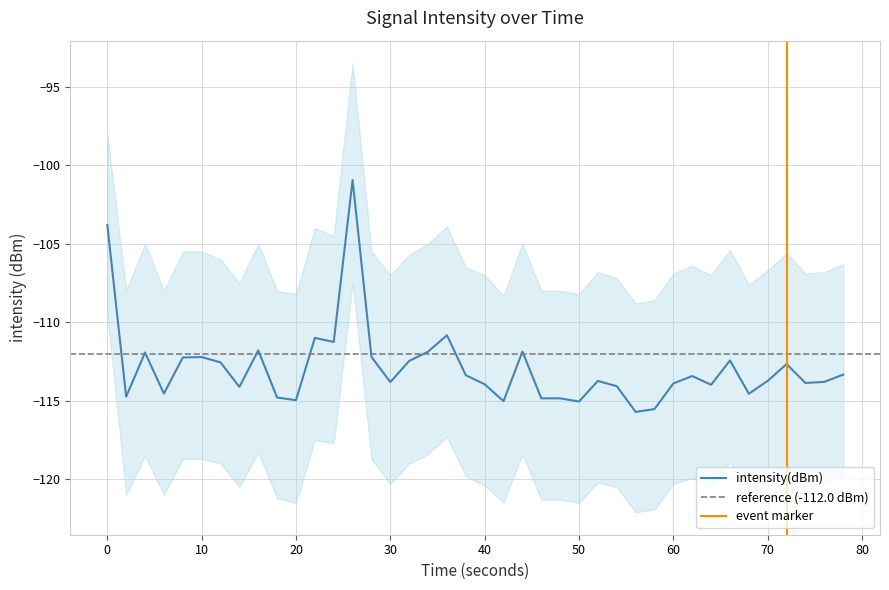

How many series are shown in this chart?

1